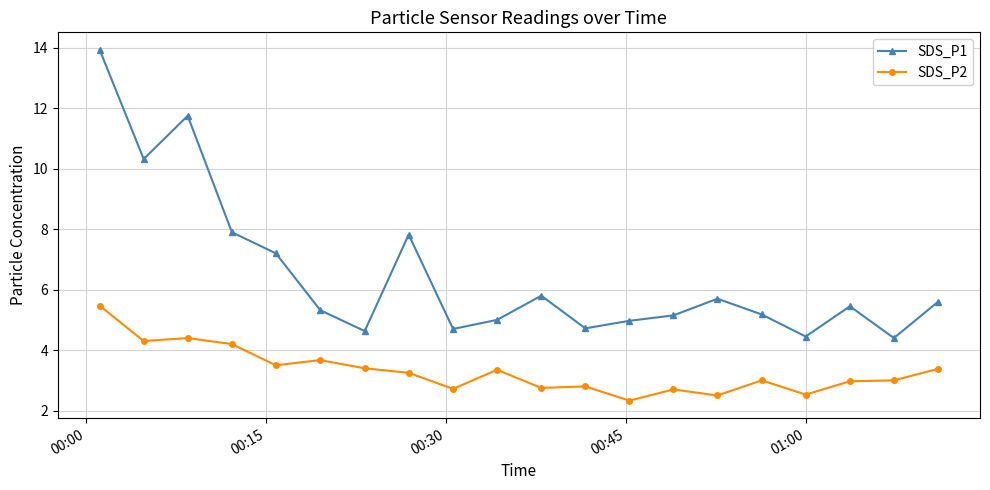

True or false: SDS_P2 and SDS_P1 cross at least once.

False